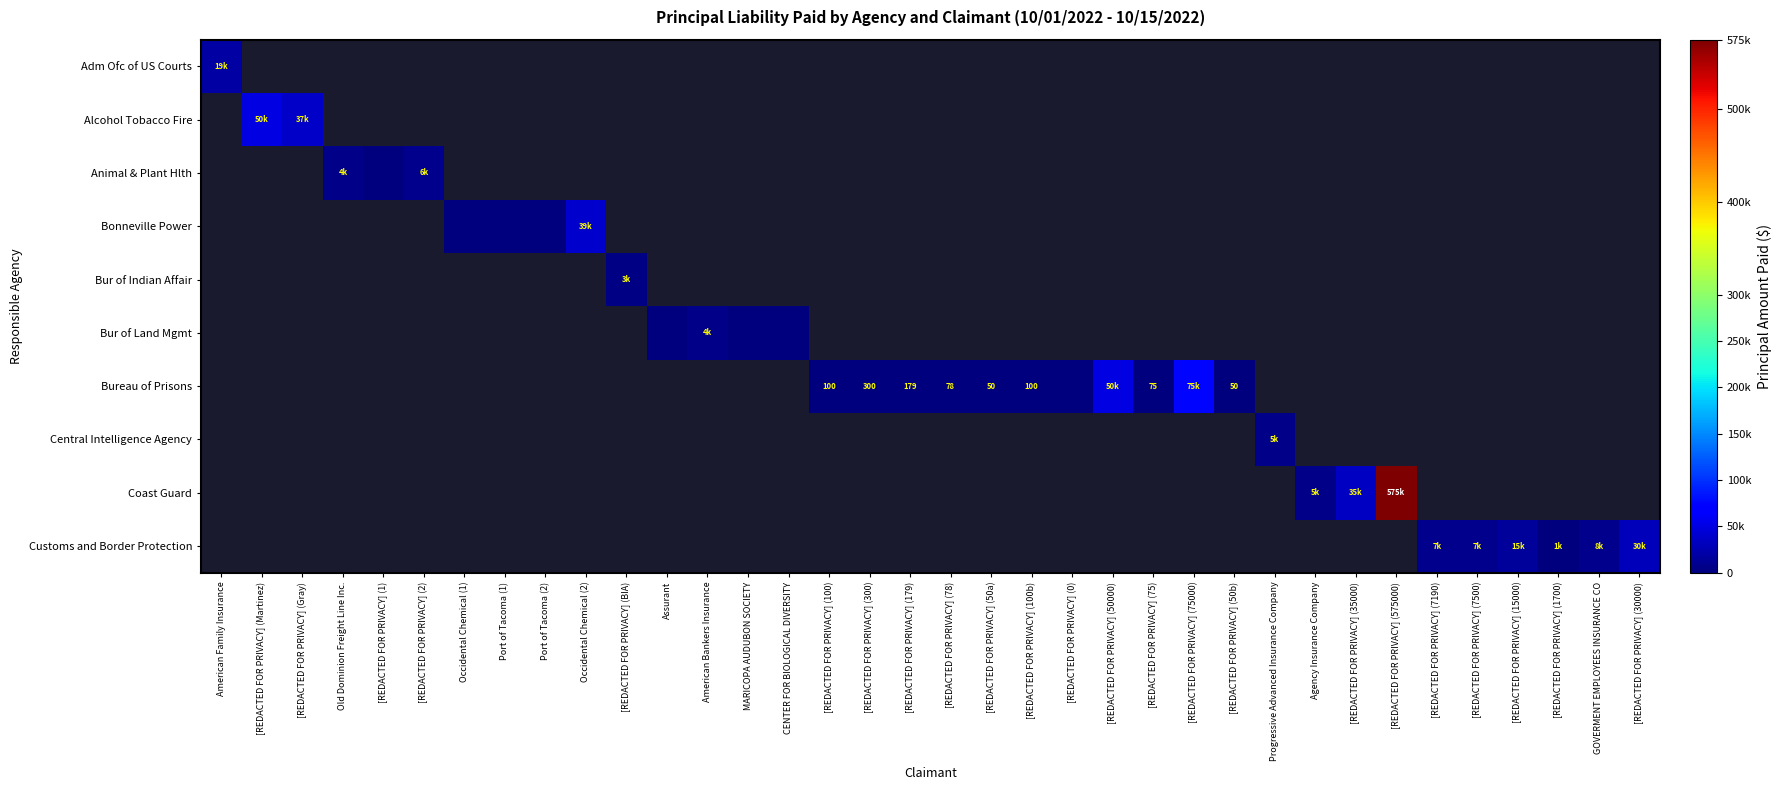

At which label does Bureau of Prisons first exceed 0?

[REDACTED FOR PRIVACY] (100)